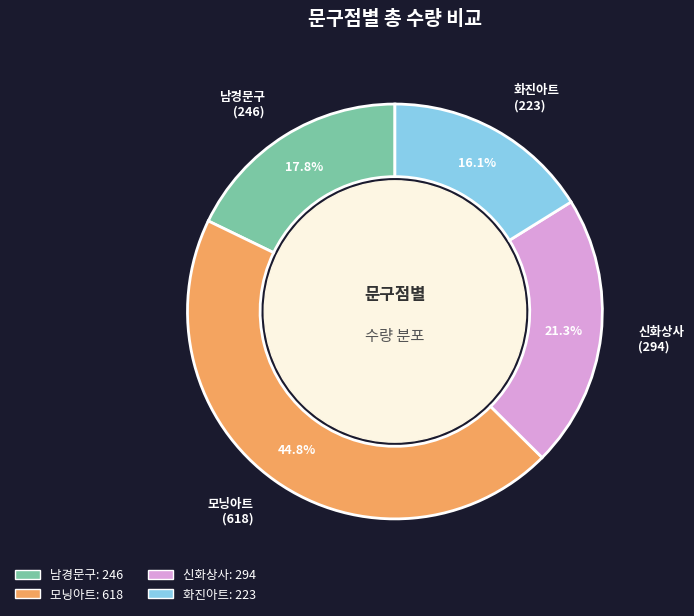

Rank the categories by value from lowest to highest.

화진아트, 남경문구, 신화상사, 모닝아트